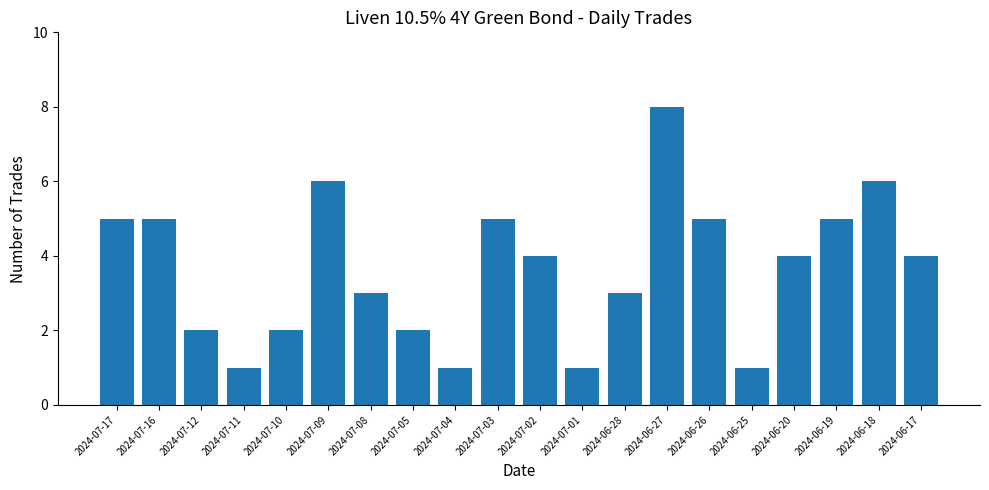

At which category does the chart reach its peak across all series?

2024-06-27